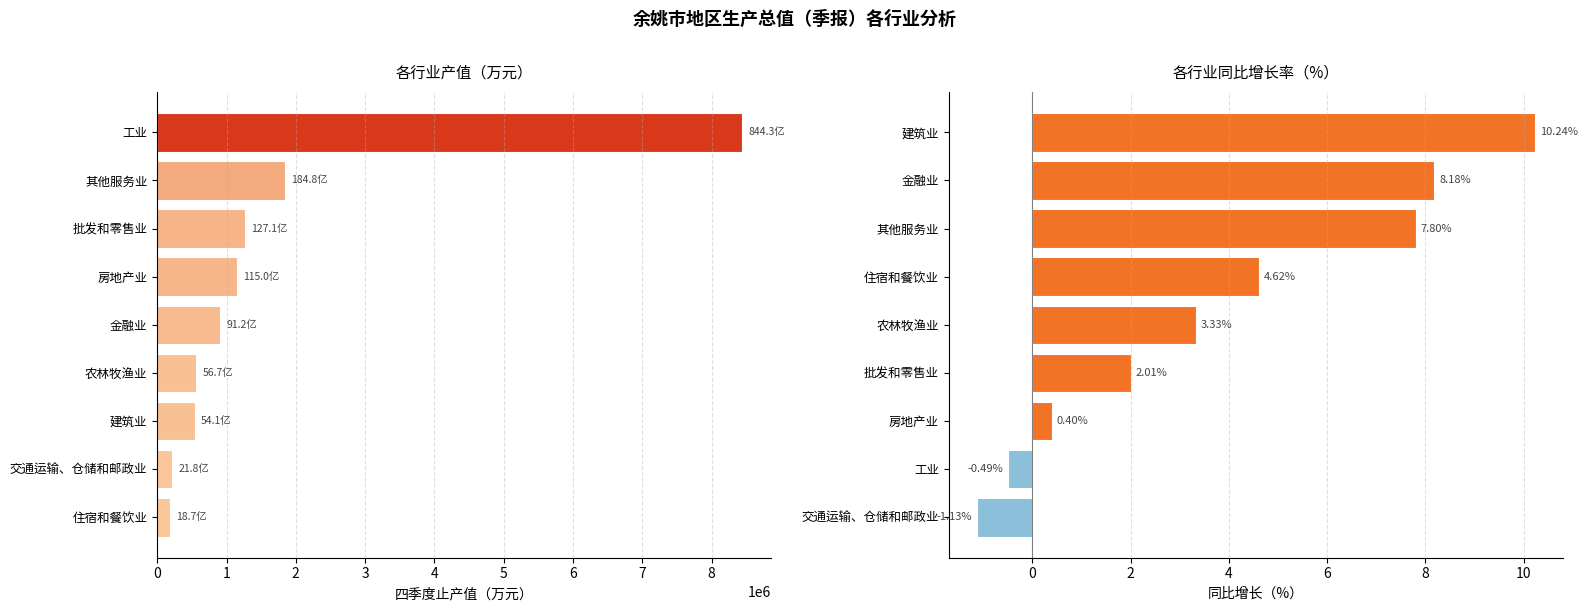

What is the highest value of the 同比增长（%） series?

10.2